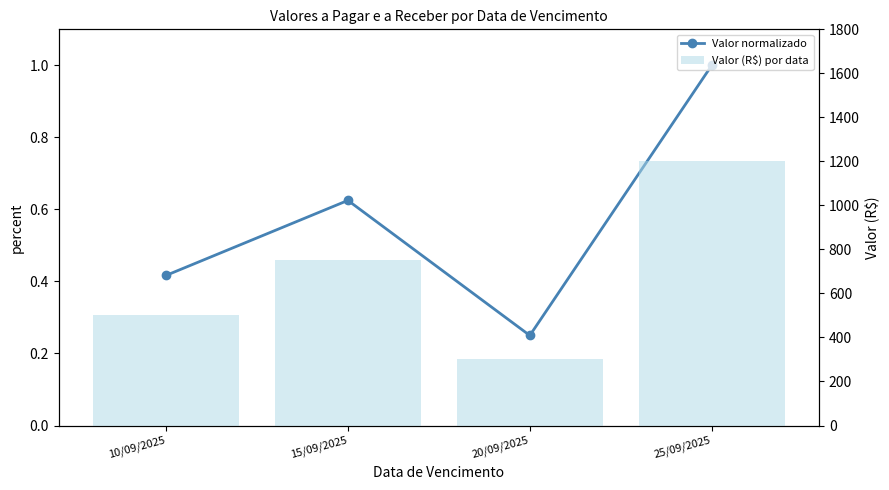

Rank the series at 20/09/2025 from highest to lowest value.

Valor (R$) por data, Valor normalizado